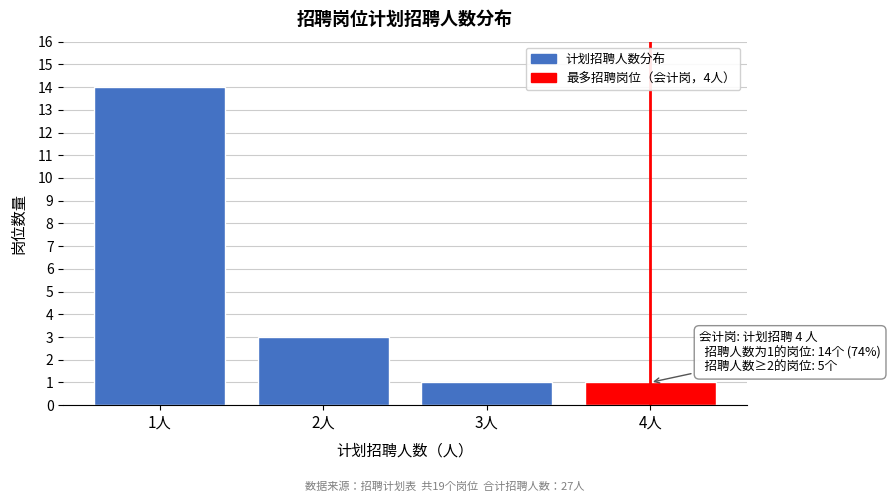

Reading right to left, transcribe all the data shown in this chart.

4人=1	3人=1	2人=3	1人=14